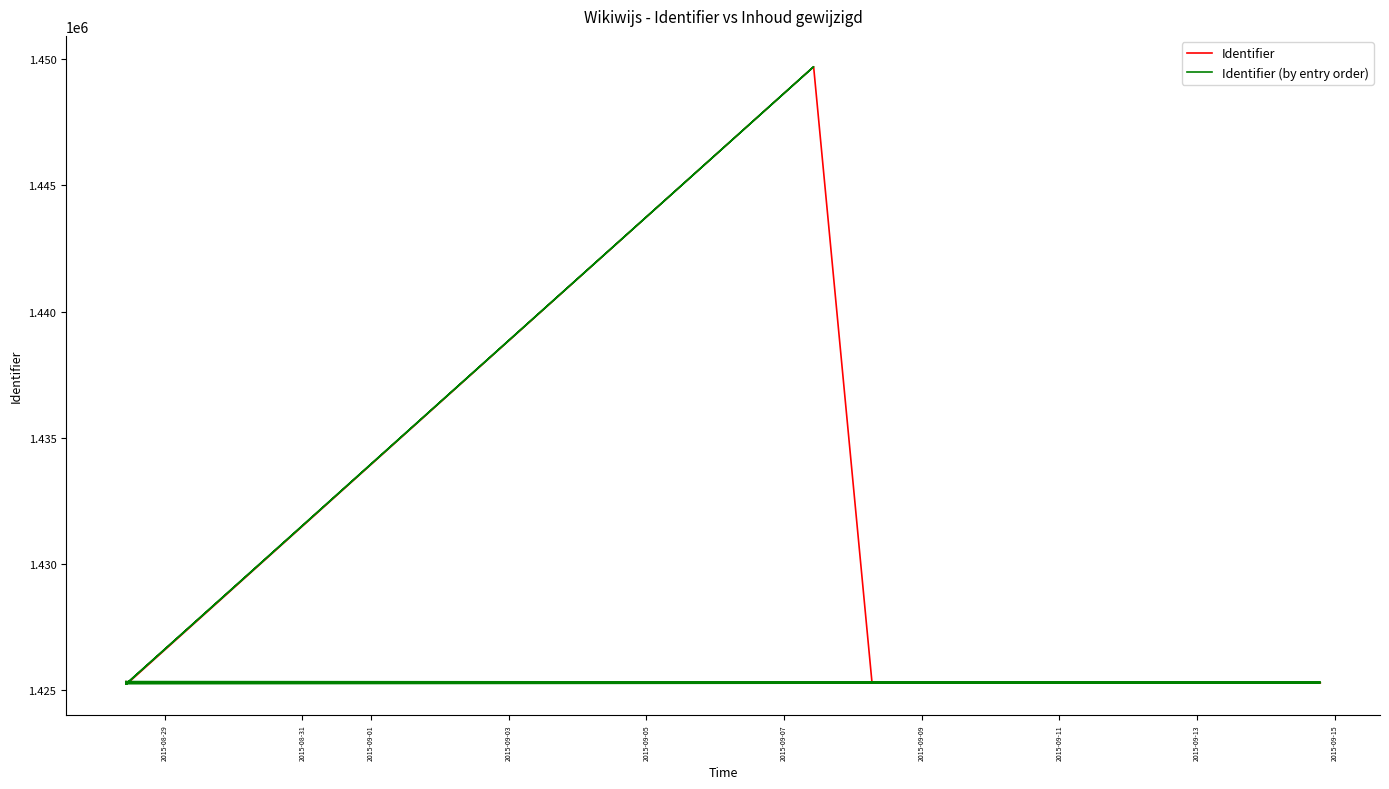

How many interior local peaks does the Identifier (by entry order) series have?

1